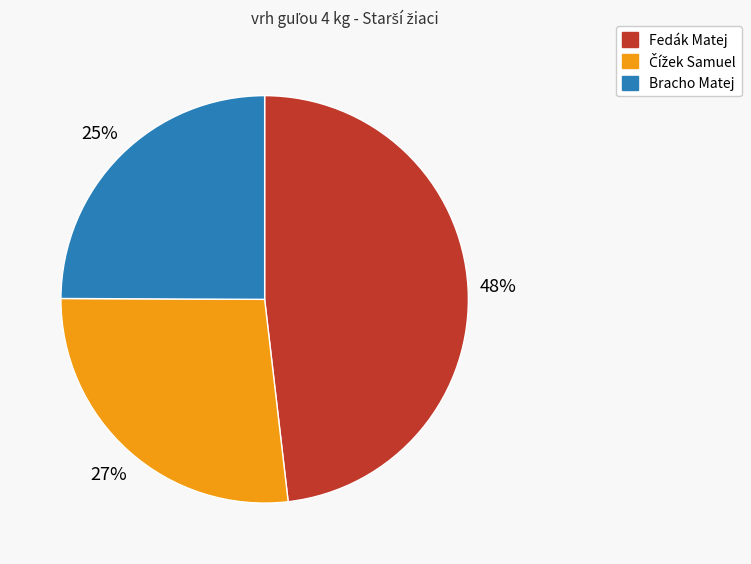

How many slices are in this pie chart?

3